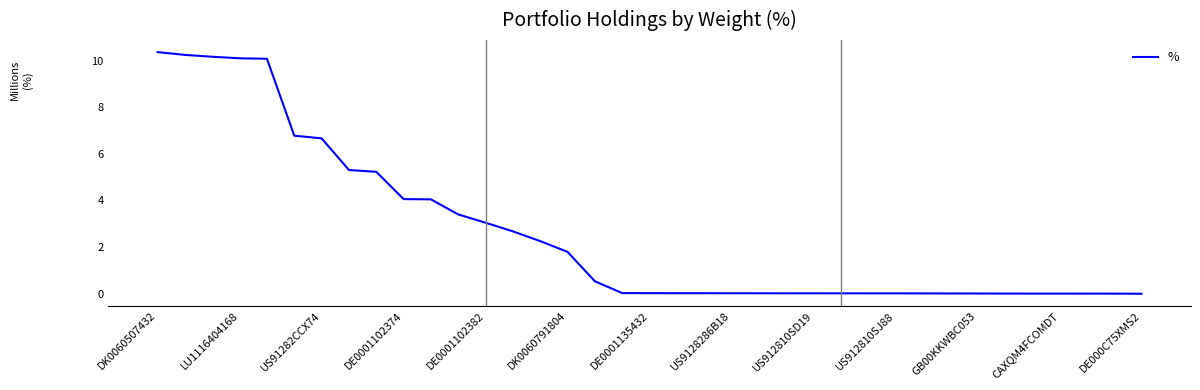

What is the difference between the maximum and minimum values?

10.4